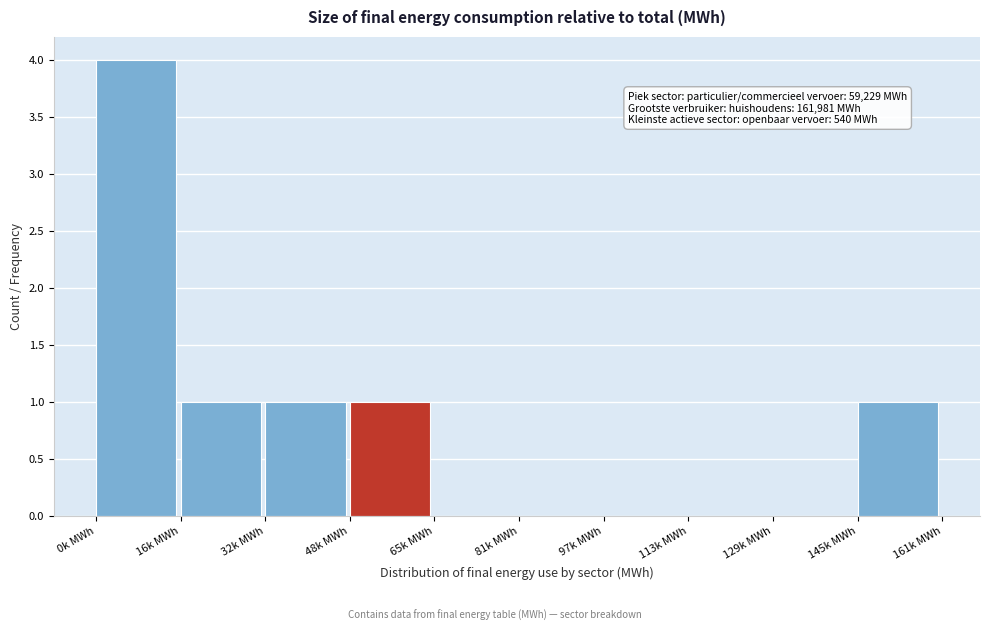

Reading right to left, extract all data points from this chart.

145k MWh=1	129k MWh=0	113k MWh=0	97k MWh=0	81k MWh=0	65k MWh=0	48k MWh=1	32k MWh=1	16k MWh=1	0k MWh=4